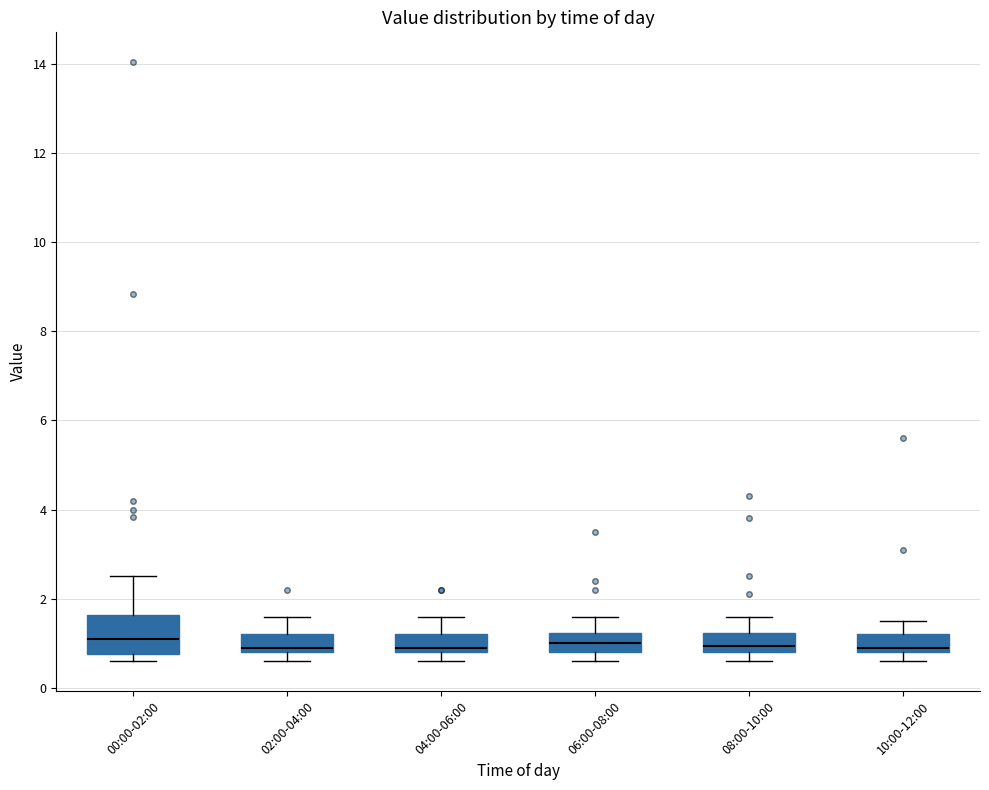

Reading left to right, read every box against the y-axis: the position of its median line, the range the box covers, and the ends of its whiskers. The values are not printed on the chart, so give them approximately, as read against the axis.

00:00-02:00: median 1.2, box 0.8 to 1.6, whiskers 0.6 to 2.6
02:00-04:00: median 1.0, box 0.8 to 1.2, whiskers 0.6 to 1.6
04:00-06:00: median 1.0, box 0.8 to 1.2, whiskers 0.6 to 1.6
06:00-08:00: median 1.0, box 0.8 to 1.2, whiskers 0.6 to 1.6
08:00-10:00: median 1.0, box 0.8 to 1.2, whiskers 0.6 to 1.6
10:00-12:00: median 1.0, box 0.8 to 1.2, whiskers 0.6 to 1.6